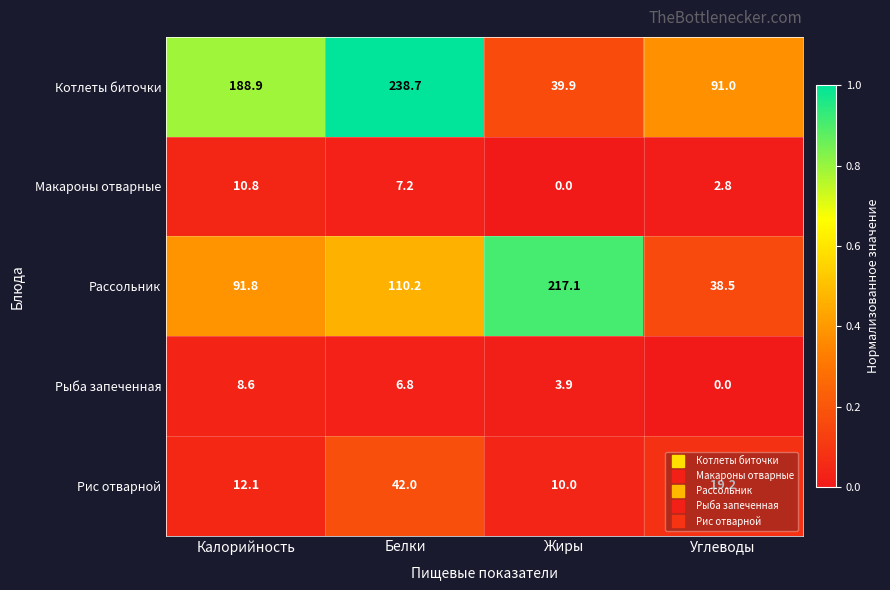

At which label is Рис отварной closest to 26?

Углеводы